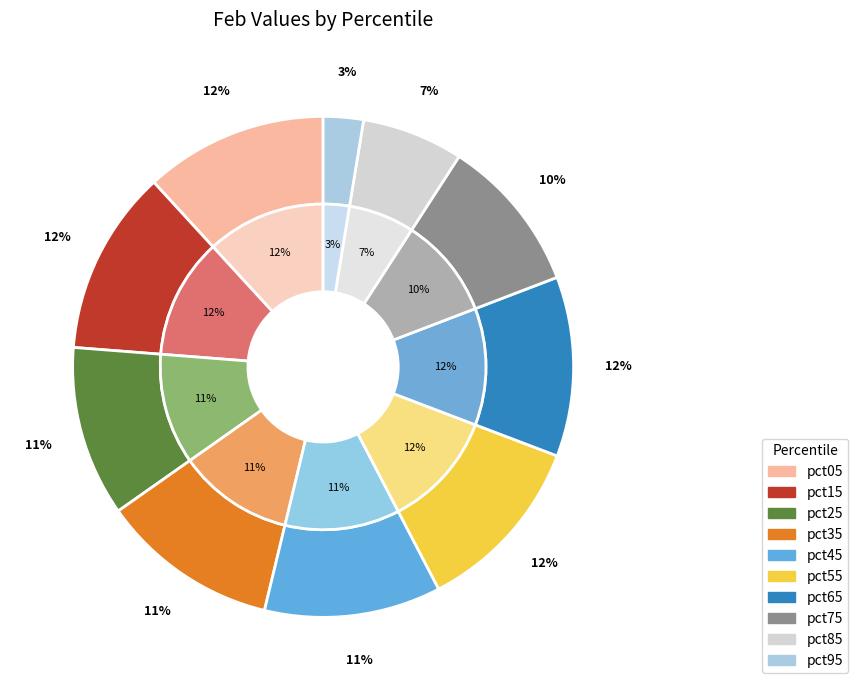

Which slice is the smallest?

pct95